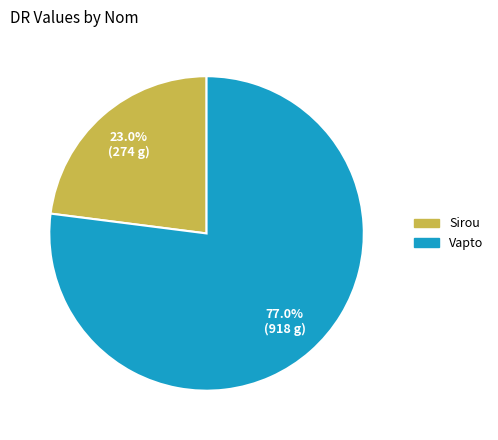

Which has a higher value, Sirou or Vapto?

Vapto